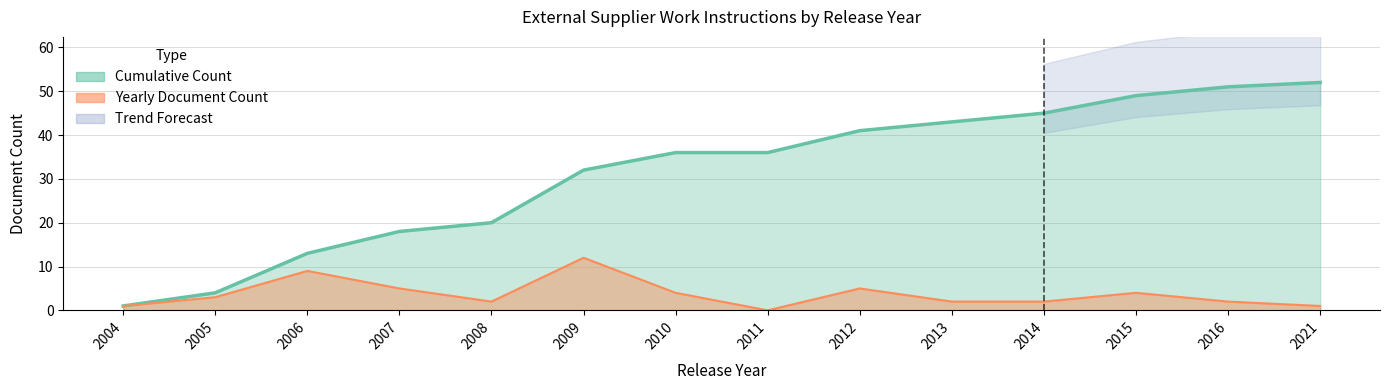

What is the sum of all Document Count values?

52